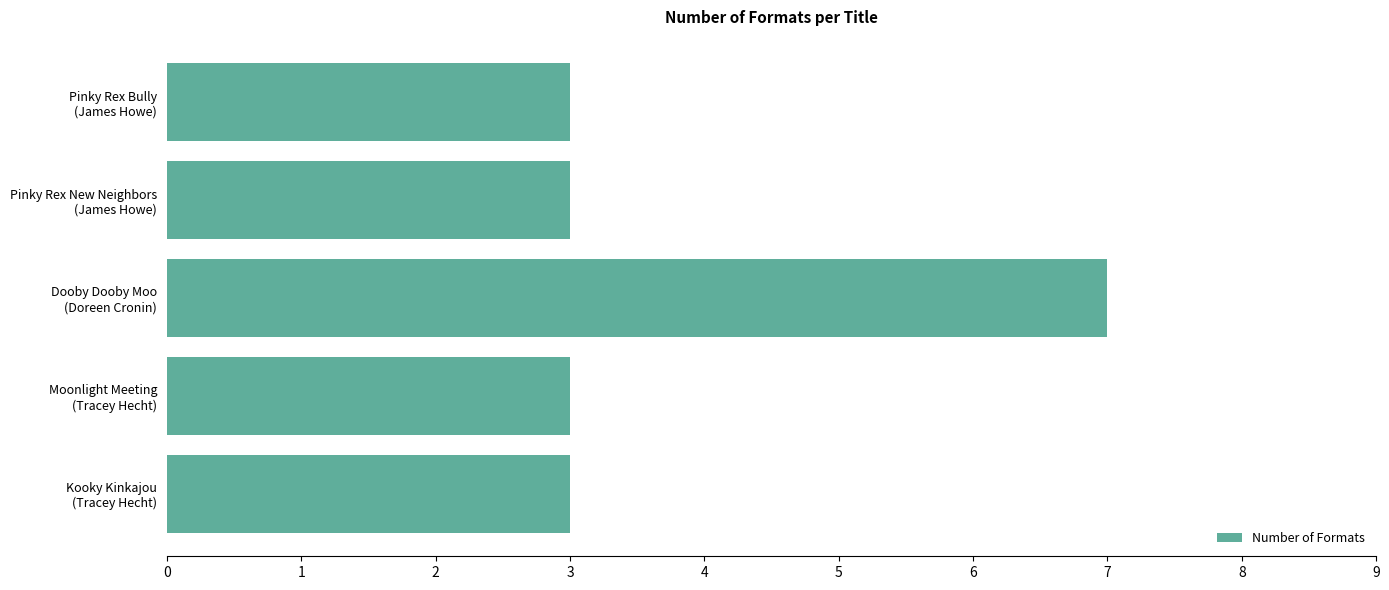

What is the minimum value shown in the chart?

3